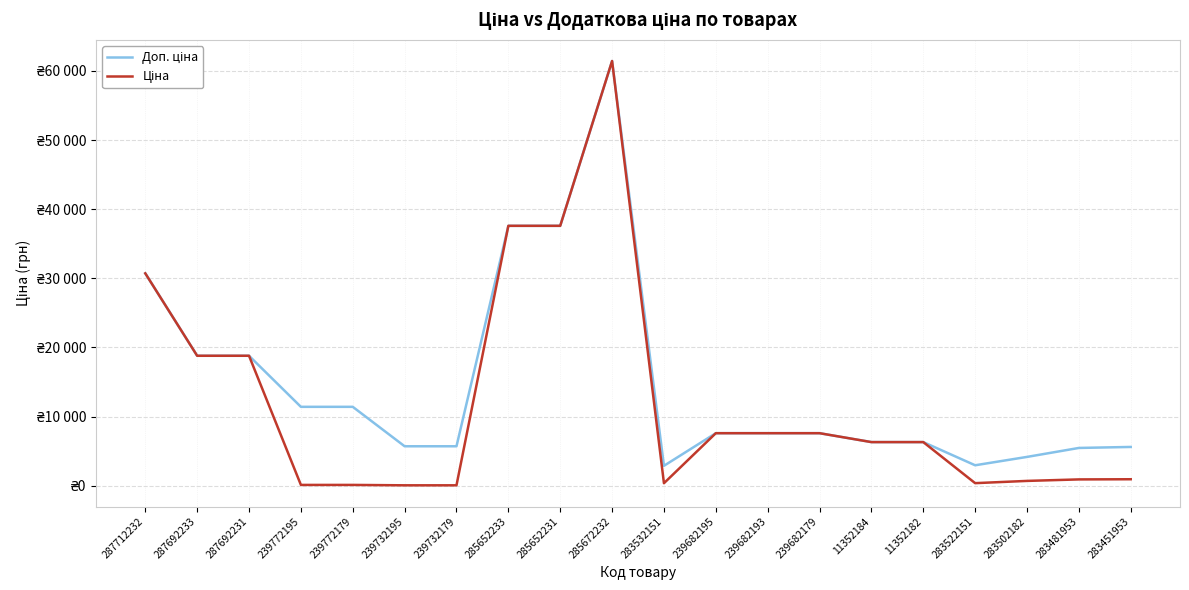

What are all the series names shown in the legend?

Доп. ціна, Ціна